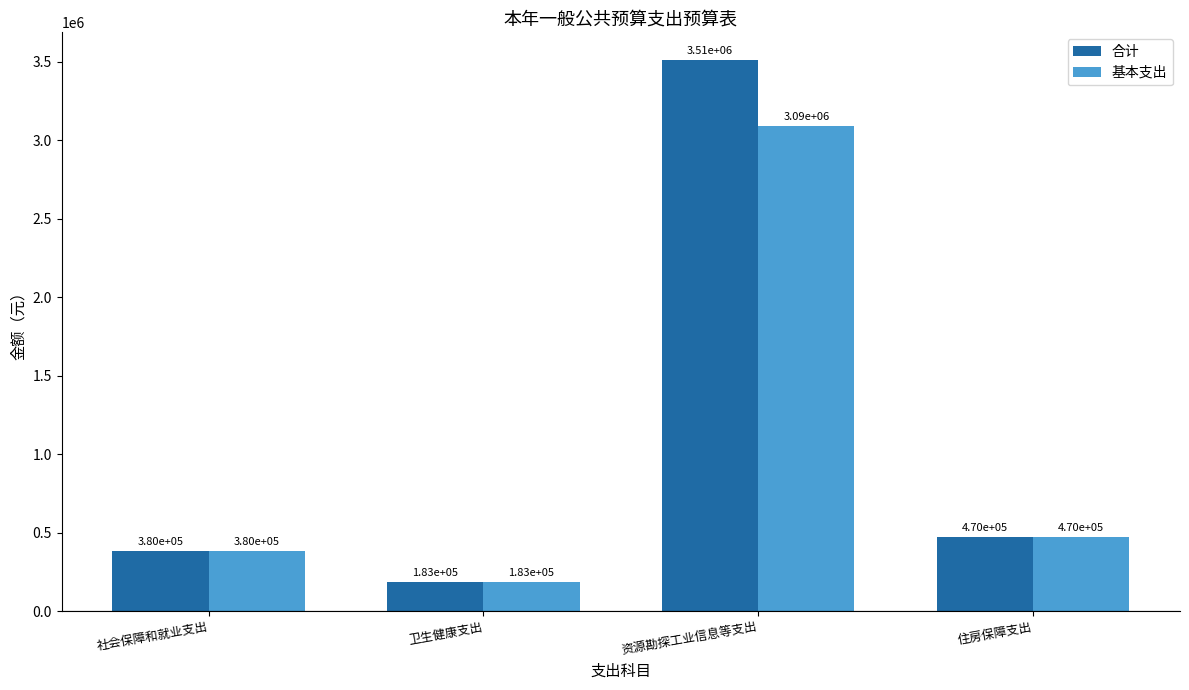

How many groups of bars are there?

4